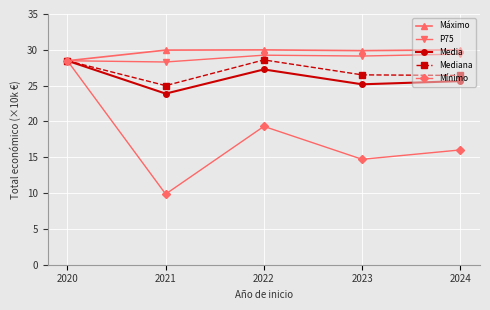

The Mínimo series shows 19.3 at 2022. True or false?

True